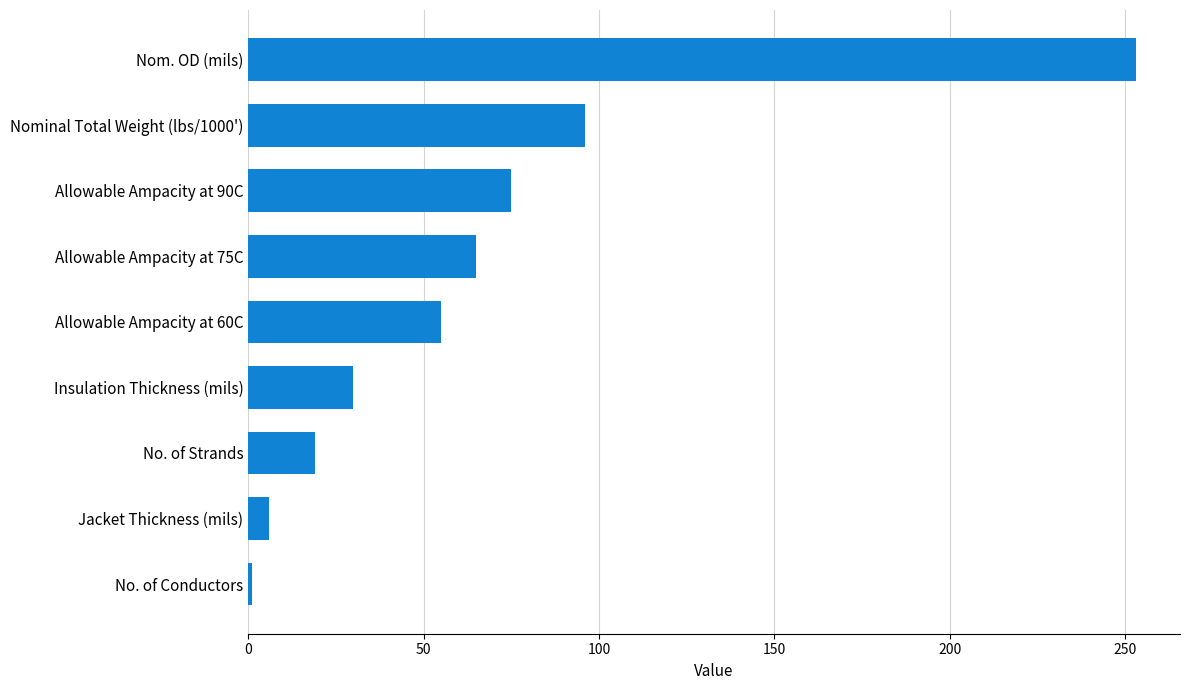

What is the average value?

67